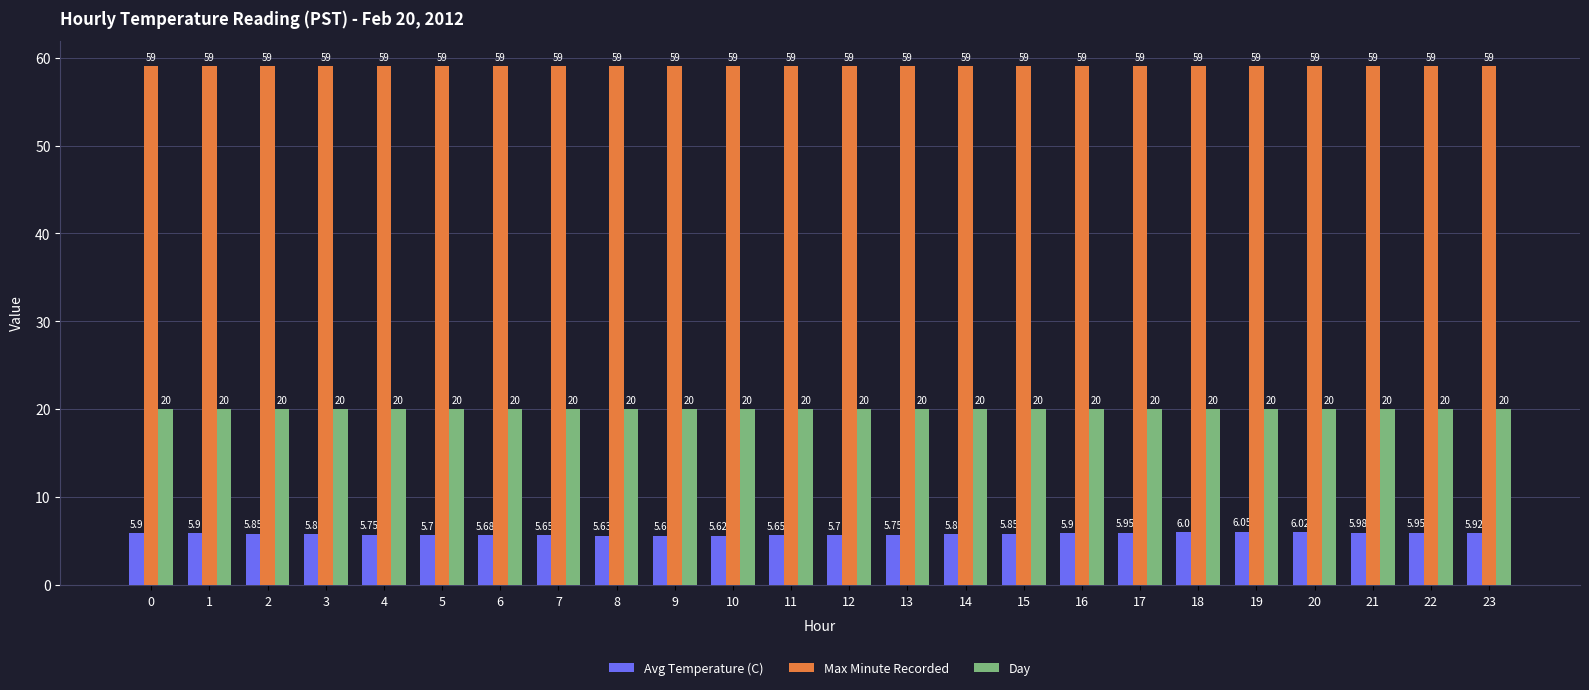

At 11, list the series in order from smallest to largest.

Avg Temperature (C), Day, Max Minute Recorded